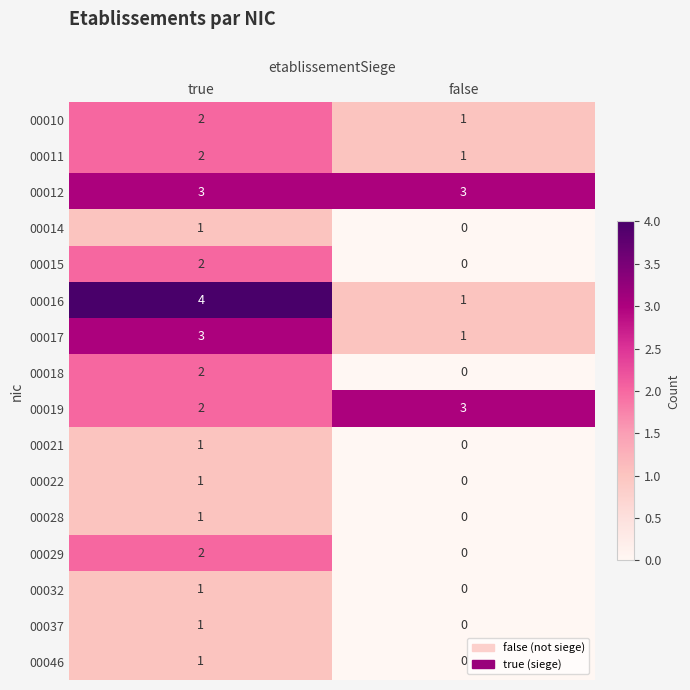

Count the number of data series in this chart.

16